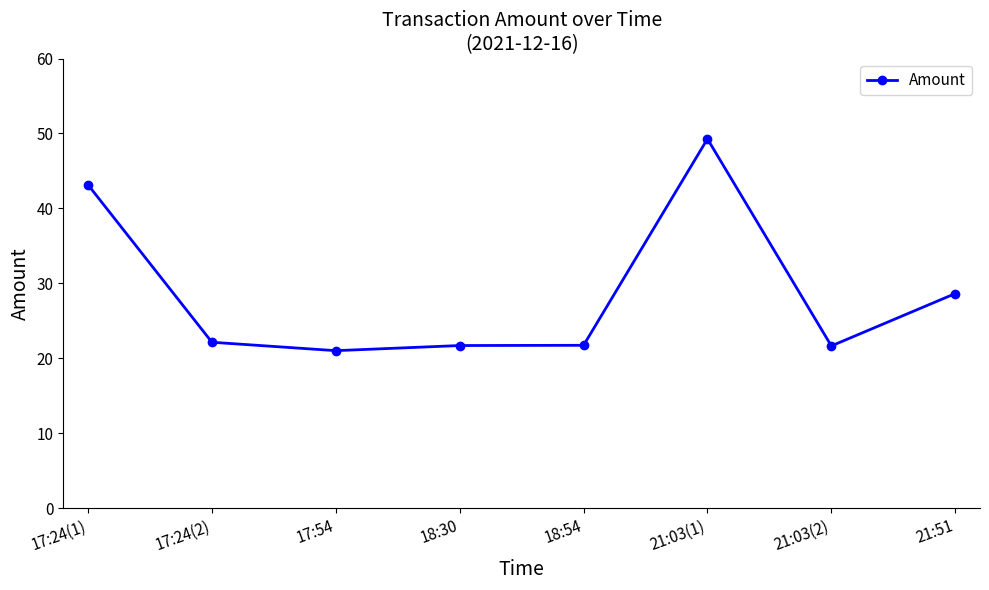

What is the value of the 1st point from the left?

43.1